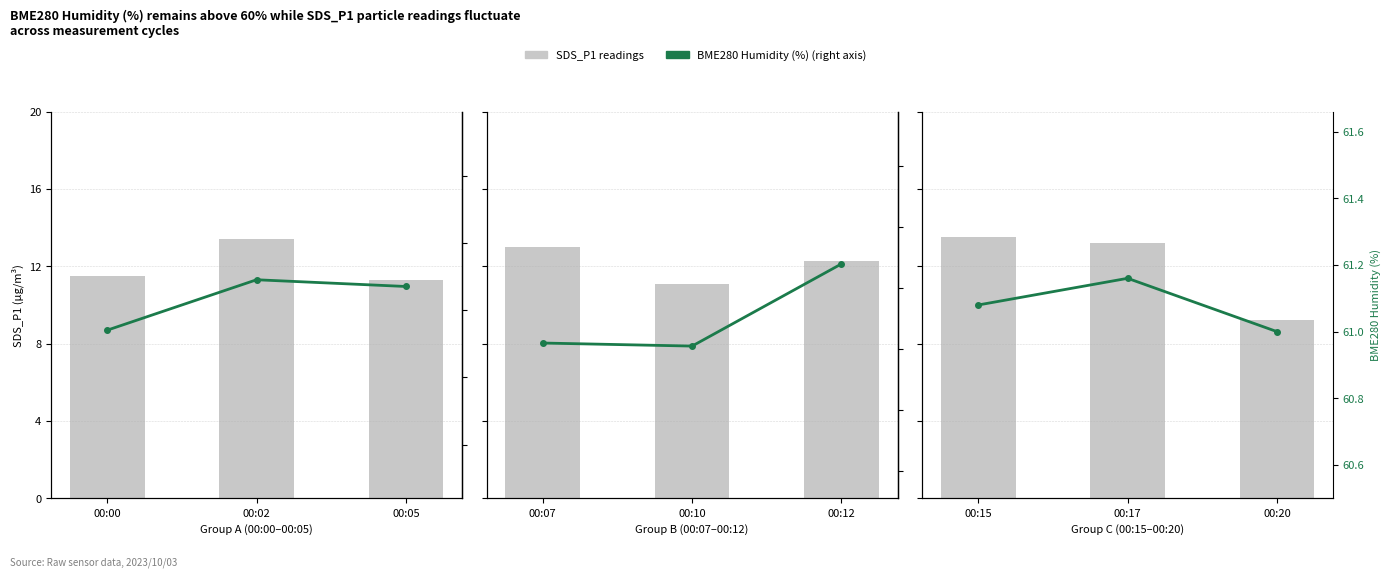

Is it true that BME280 Humidity (%) (right axis) equals 24.9 at 00:17?

False